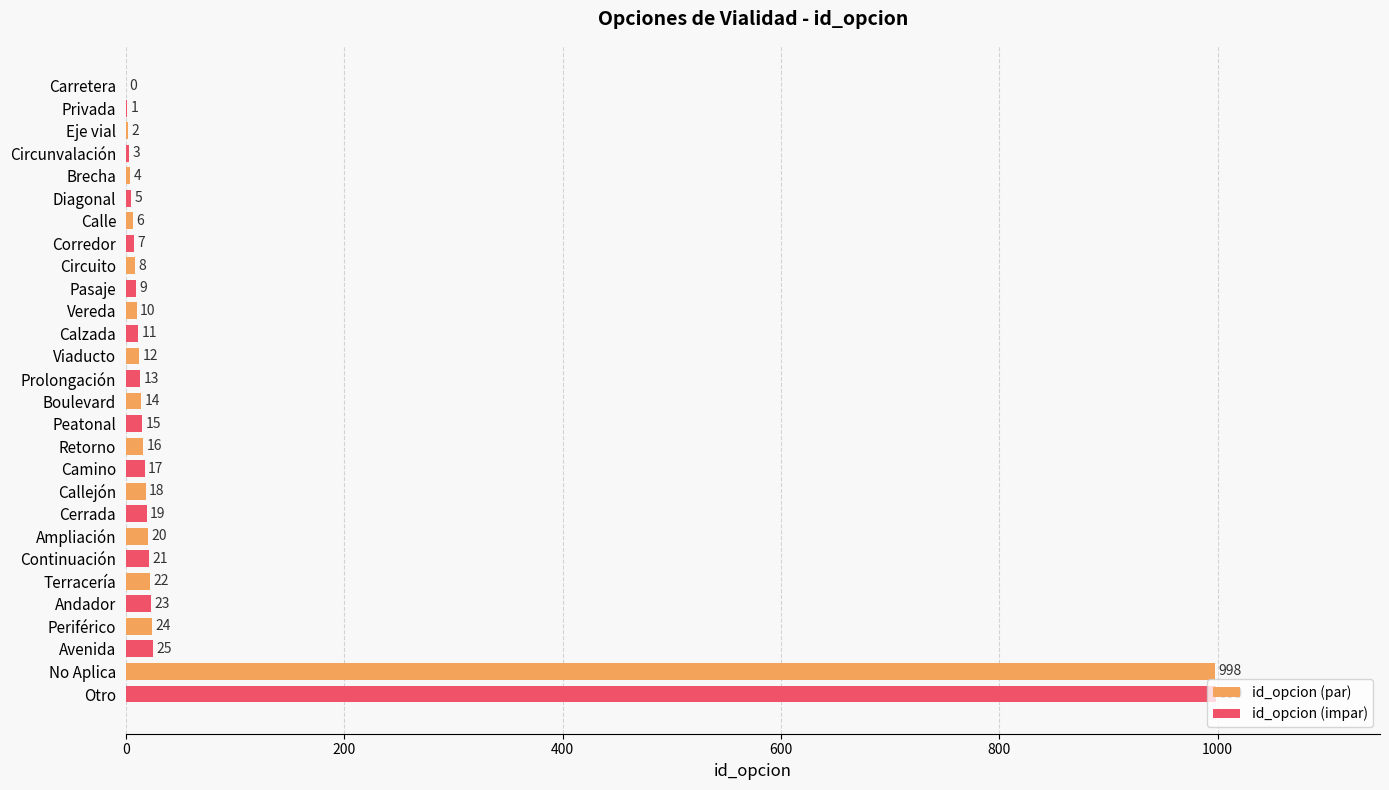

Which category has the highest value across all series?

No Aplica